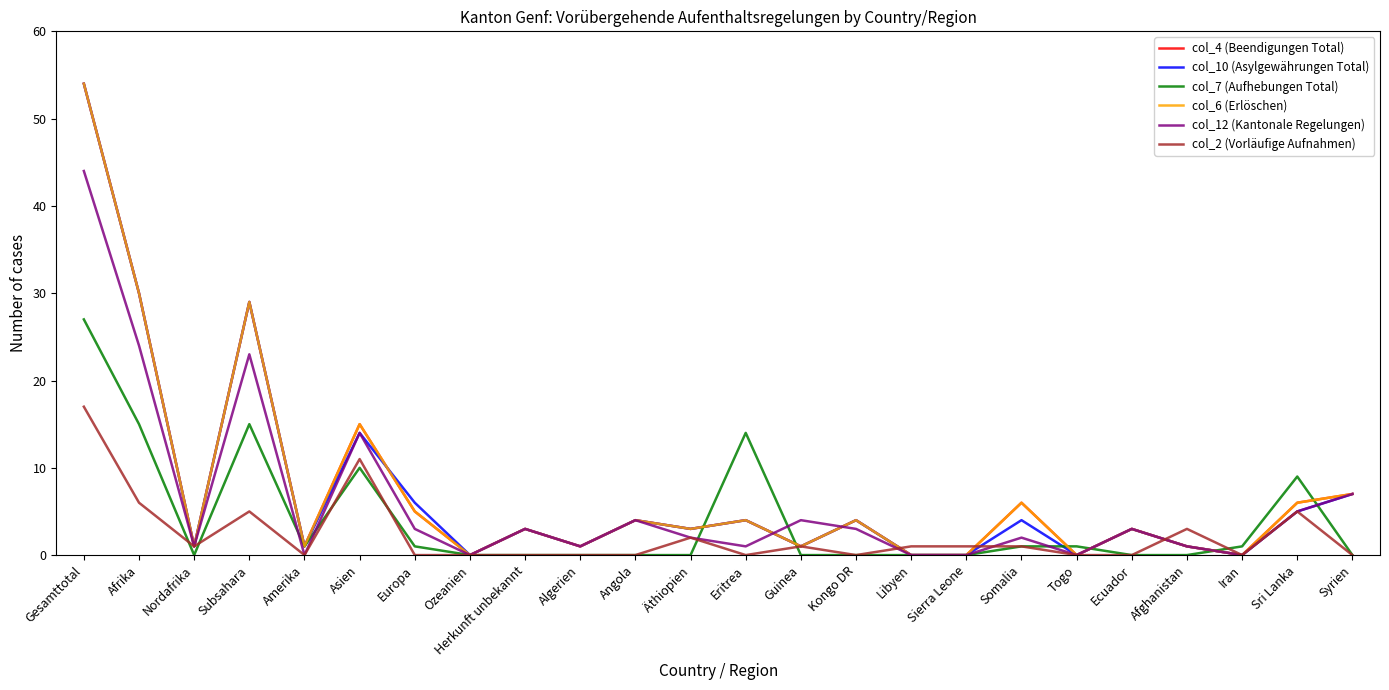

What is the maximum value for col_2 (Vorläufige Aufnahmen)?

17